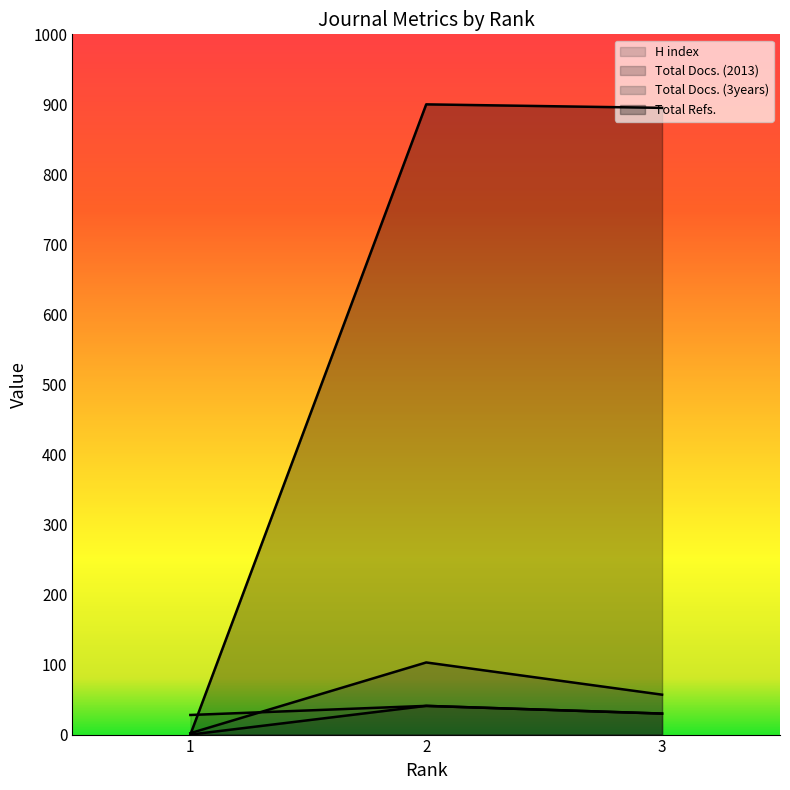

At which label does Total Docs. (2013) first exceed 30?

2